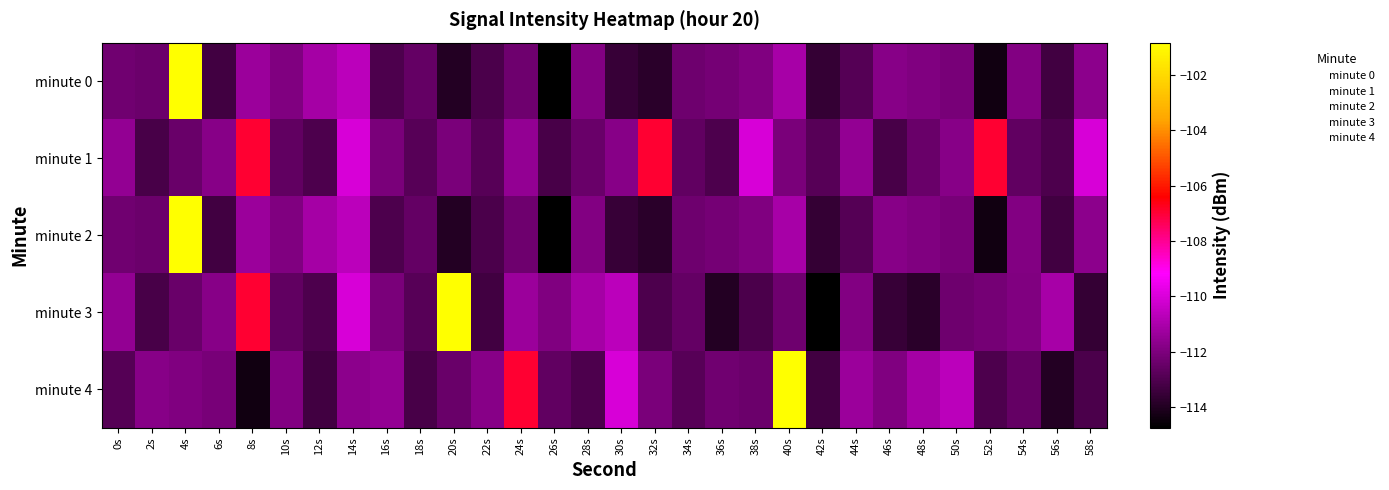

Rank the series by their maximum value, from lowest to highest.

minute 1, minute 0, minute 2, minute 3, minute 4